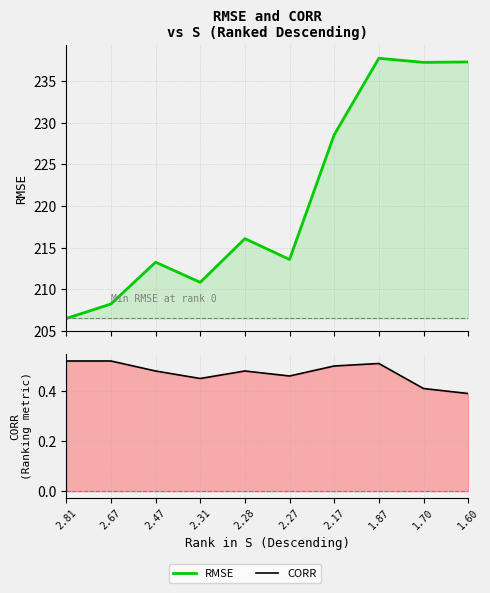

What is the difference between the CORR values at 1.87 and 2.31?

0.1